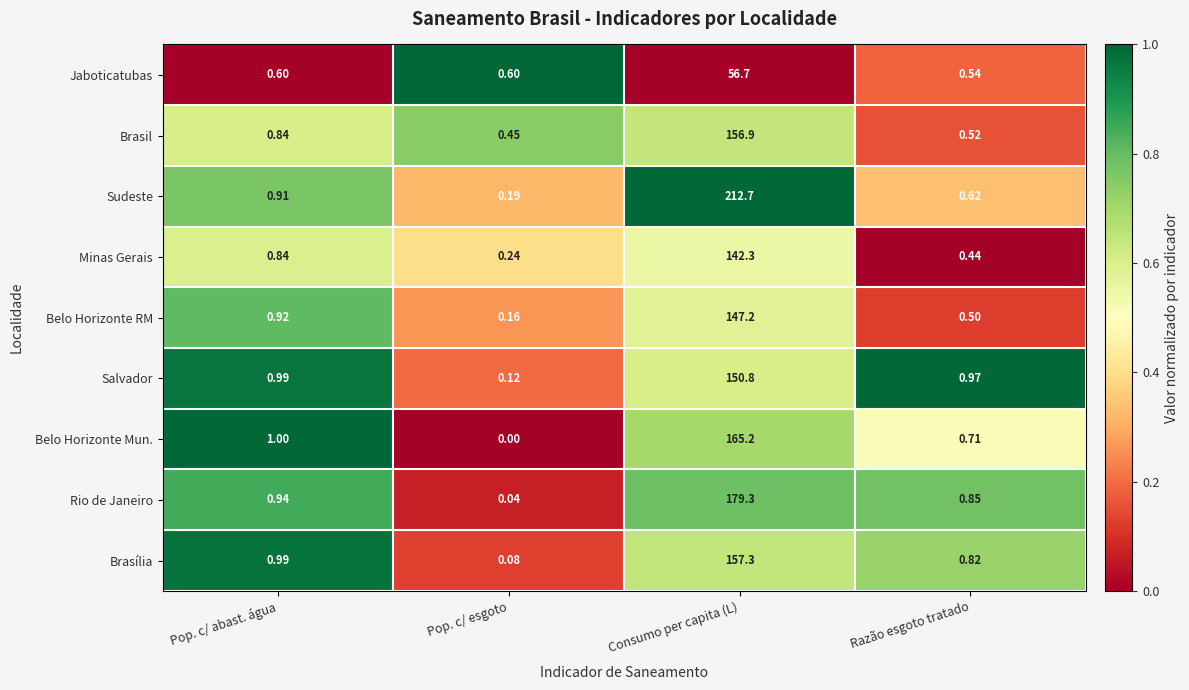

Between Pop. c/ abast. água and Razão esgoto tratado, which series saw the biggest shift?

Belo Horizonte RM